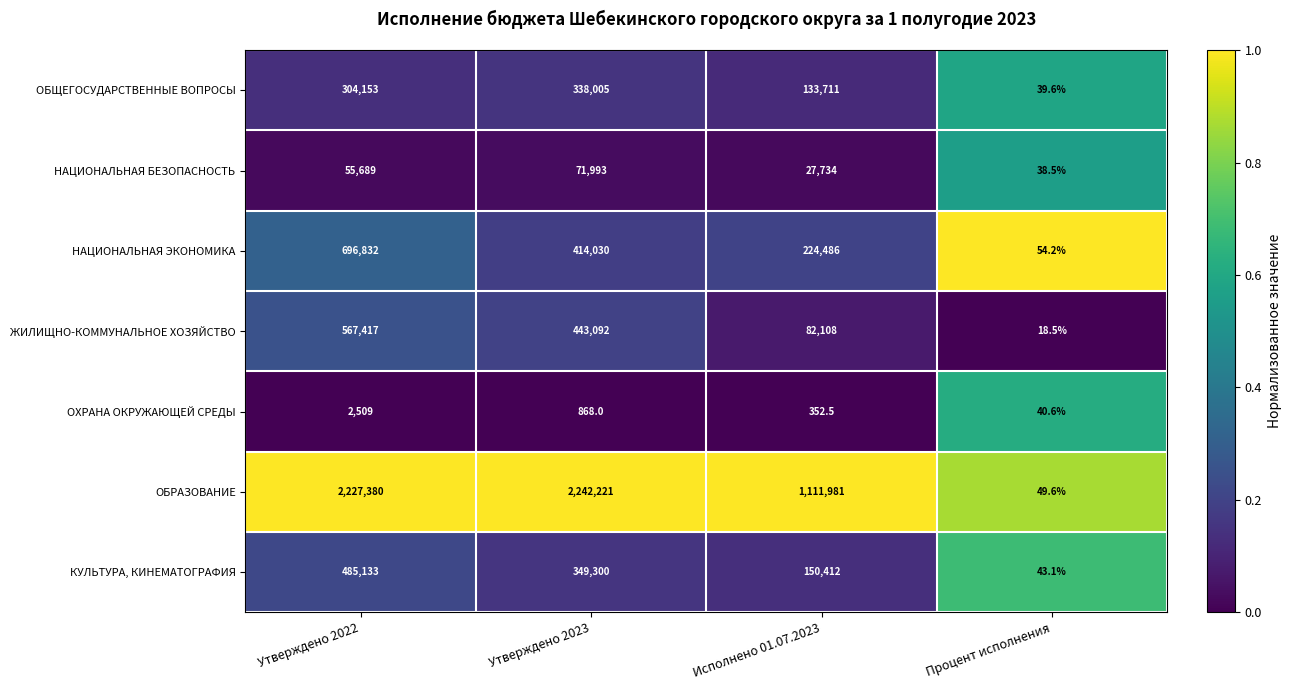

Which series has the largest range (max minus min)?

ОБРАЗОВАНИЕ